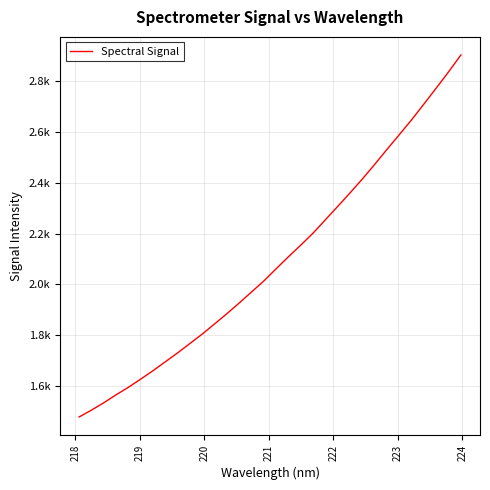

Does the chart display data point markers on the line(s)?

No